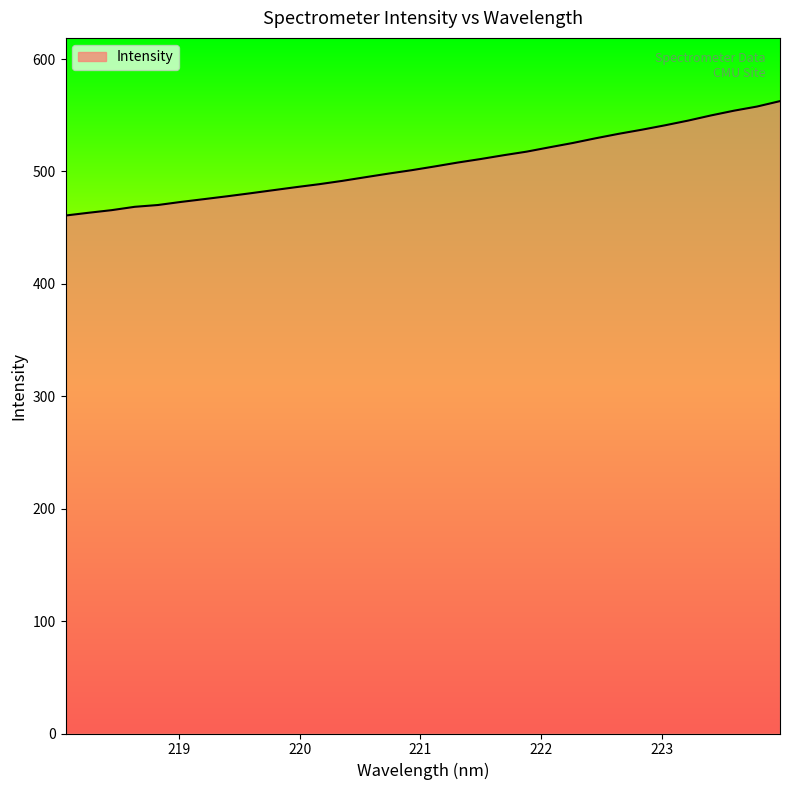

What is the maximum value shown in the chart?

562.6